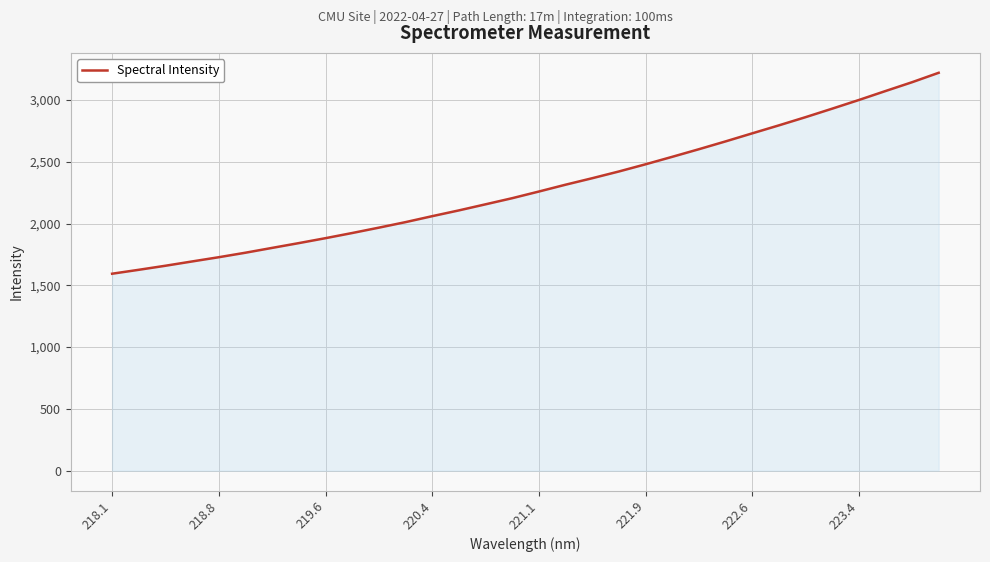

What is the difference between the maximum and minimum values?

1626.1